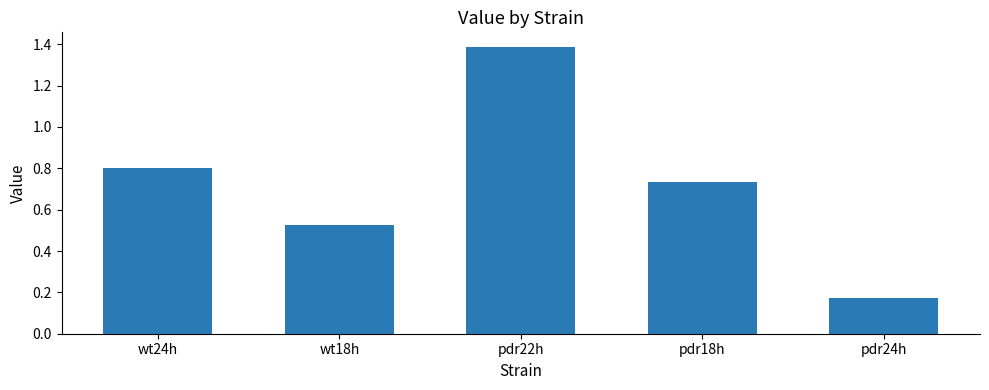

Which label corresponds to the smallest value in the chart?

pdr24h